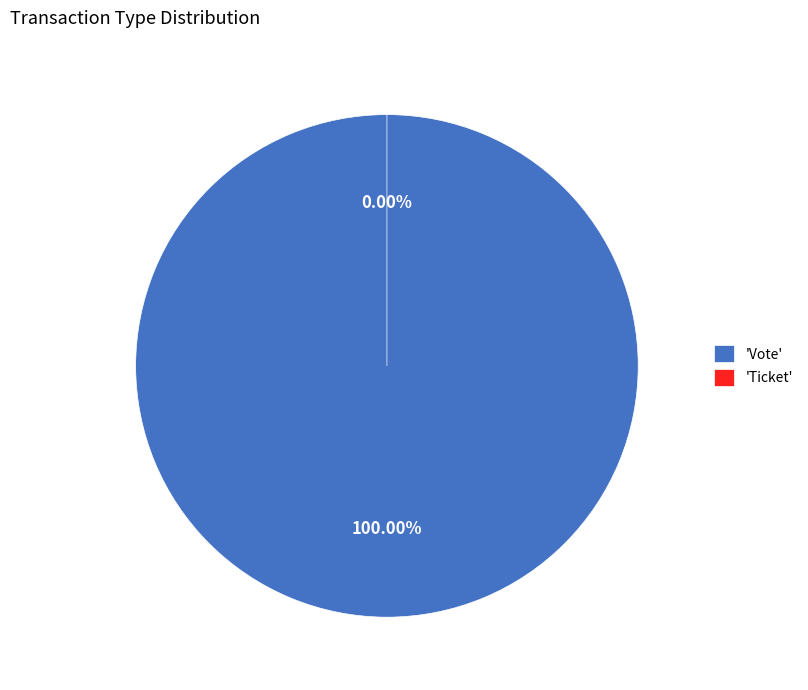

Which slice is the largest?

Vote